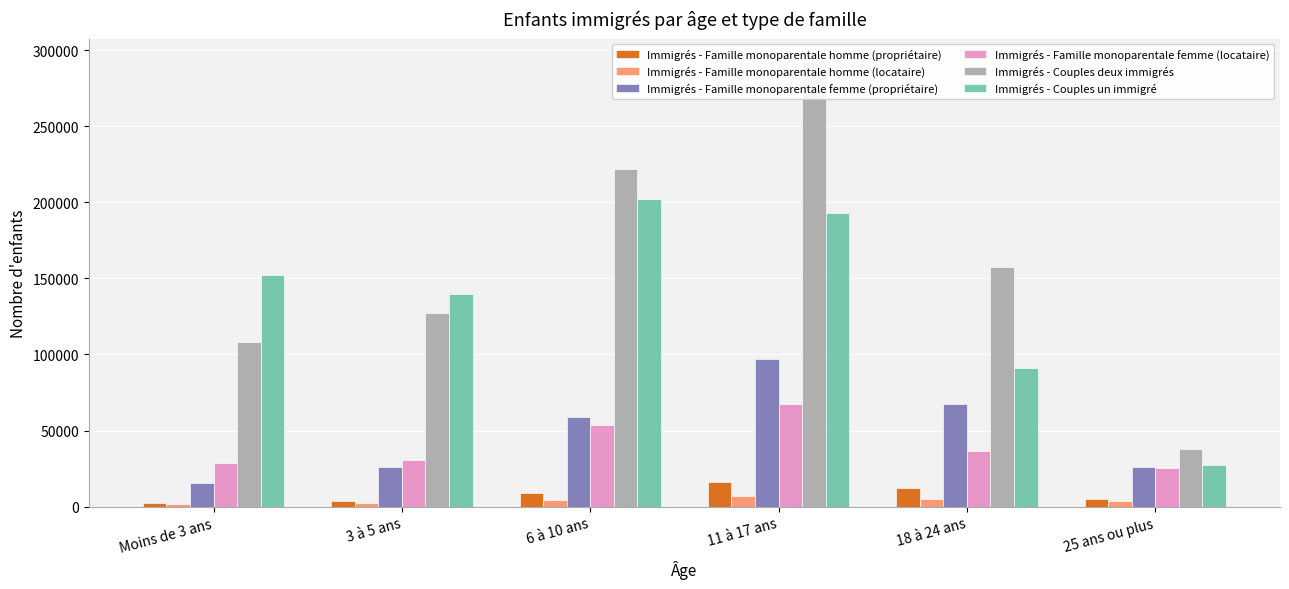

Where does the Immigrés - Famille monoparentale homme (propriétaire) series first go above 8796?

6 à 10 ans